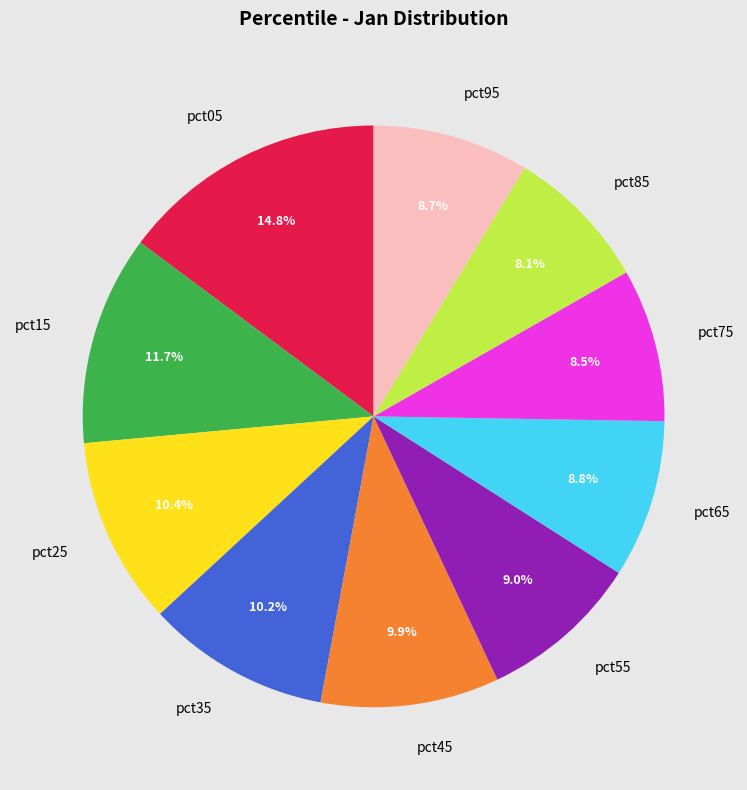

Which has a higher value, pct15 or pct85?

pct15